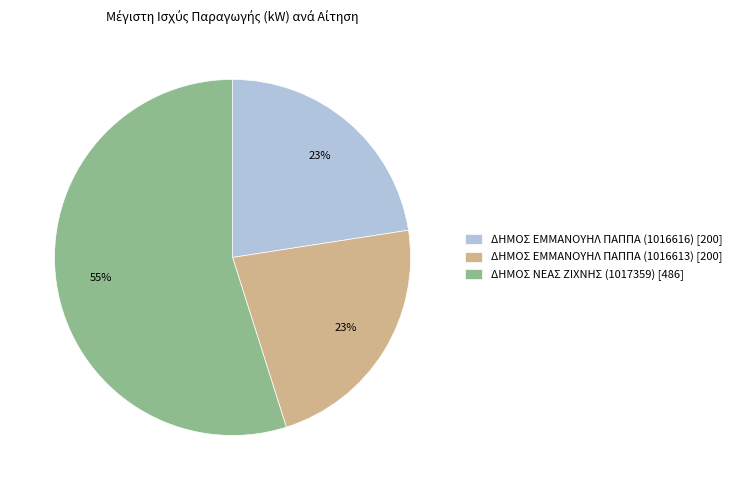

To the nearest percent, what is the average slice percentage?

33%